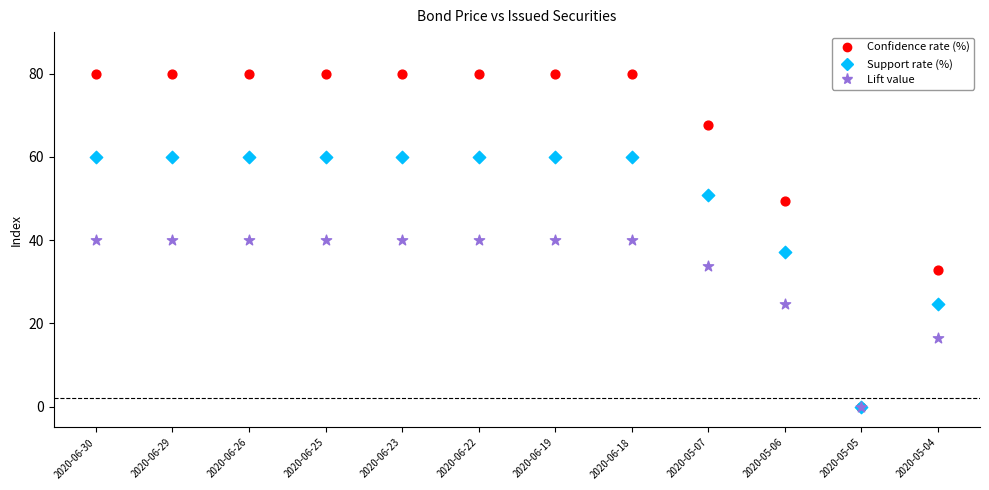

What are all the series names shown in the legend?

Confidence rate (%), Support rate (%), Lift value